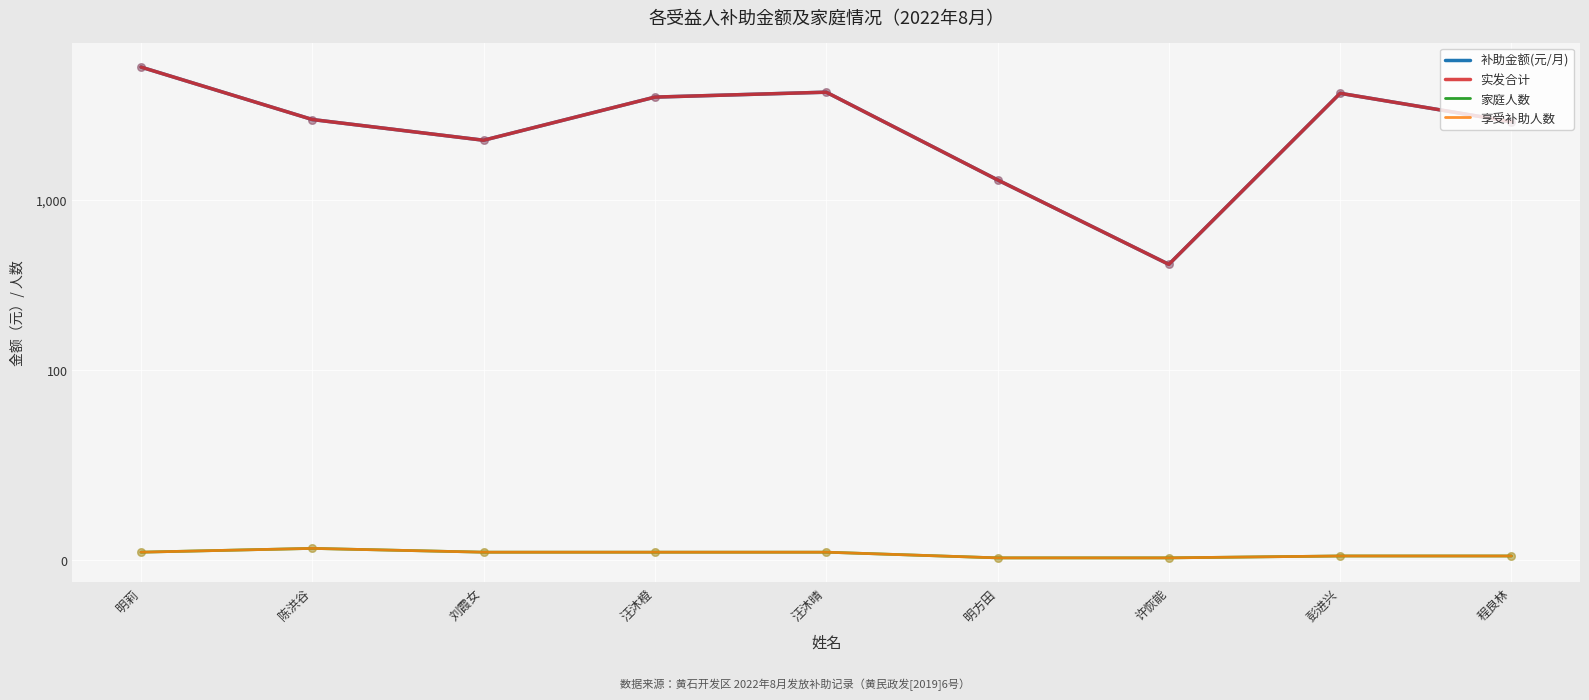

Which series contains the lowest Y value?

家庭人数